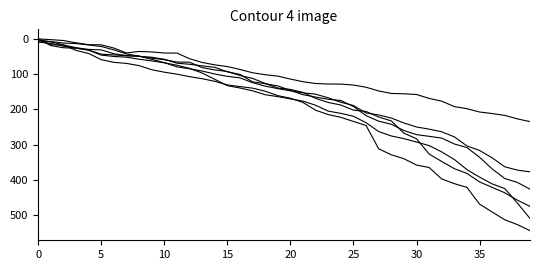

Reading left to right, what are all the values shown in this chart?

IPSL.CM5A.MR_RCP85: 0.7	19.1	25.3	26.7	31.6	43.6	45.6	48.0	49.9	52.2	57.9	69.1	72.1	76.7	80.8	93.7	100.9	122.0	127.2	133.5	146.3	158.3	165.2	171.3	174.9	192.0	217.7	233.5	242.2	260.0	271.6	276.4	281.5	298.1	308.3	335.8	368.7	396.0	407.1	426.2
CMCC.CESM_RCP85: 0.3	2.4	4.8	11.4	16.6	17.1	26.2	40.1	35.8	37.2	40.3	40.5	56.4	67.0	73.8	78.6	86.9	96.2	101.8	105.7	114.1	121.6	126.7	128.1	128.4	131.0	137.3	147.8	154.9	155.8	157.8	168.9	176.7	192.2	198.1	207.5	211.8	217.1	226.9	234.7
ACCESS1.3_RCP85: 9.4	12.8	20.9	26.0	32.4	46.2	50.0	52.1	57.8	62.6	68.0	74.8	83.8	96.9	114.8	132.8	139.4	147.4	158.5	163.9	170.3	176.7	188.3	205.0	211.3	219.6	237.8	262.9	275.4	283.0	292.6	302.7	320.6	342.1	370.8	392.0	411.3	424.5	465.7	509.1
IPSL.CM5A.LR_RCP85: 1.6	17.0	17.3	25.3	30.0	31.4	42.3	47.6	49.2	55.0	59.3	65.9	66.3	81.6	88.2	92.6	103.9	112.2	126.5	139.6	143.5	151.8	168.8	180.4	187.7	202.2	205.9	221.6	232.7	267.4	283.3	326.6	347.7	368.1	381.5	405.7	421.1	436.5	457.3	475.0
CSIRO.Mk3.6.0_RCP85: 2.2	8.7	17.1	32.9	41.5	59.1	66.7	69.7	76.0	87.6	94.6	100.2	107.2	113.1	120.4	130.7	135.4	139.8	148.5	161.1	168.4	180.5	202.4	214.7	222.6	234.3	245.7	311.8	328.7	339.9	357.9	364.8	397.3	410.6	421.3	468.6	490.9	513.0	526.6	543.9
MIROC5_RCP85: 6.1	7.8	12.0	13.4	17.4	21.8	31.3	42.9	48.9	58.2	67.6	79.5	84.9	91.4	99.8	106.4	110.7	124.4	134.1	141.2	147.5	153.1	156.9	167.3	179.8	189.1	210.2	215.9	224.6	238.5	249.9	256.0	263.6	277.9	303.7	316.5	337.4	362.8	372.2	377.1